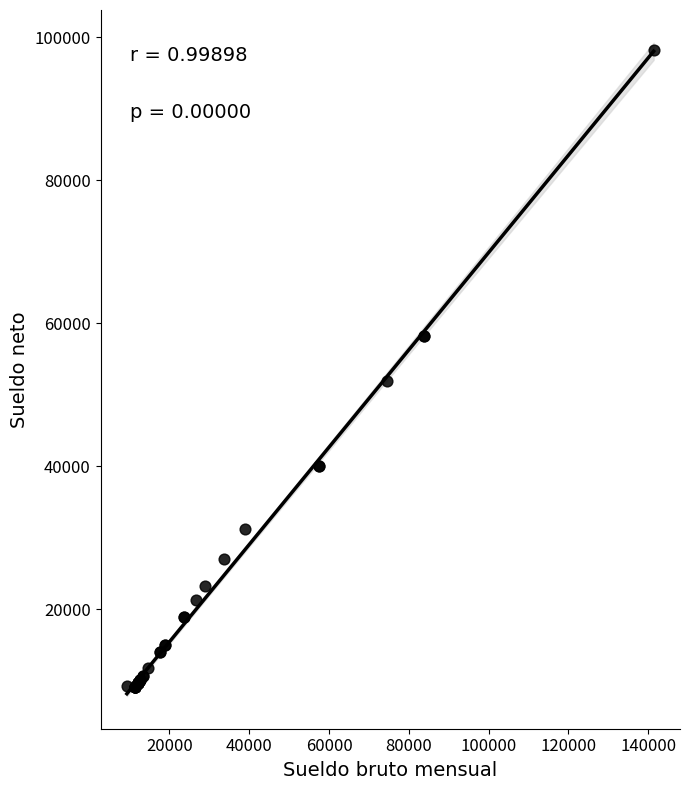

What Y value in the scatter plot is closest to 53684?

51864.4